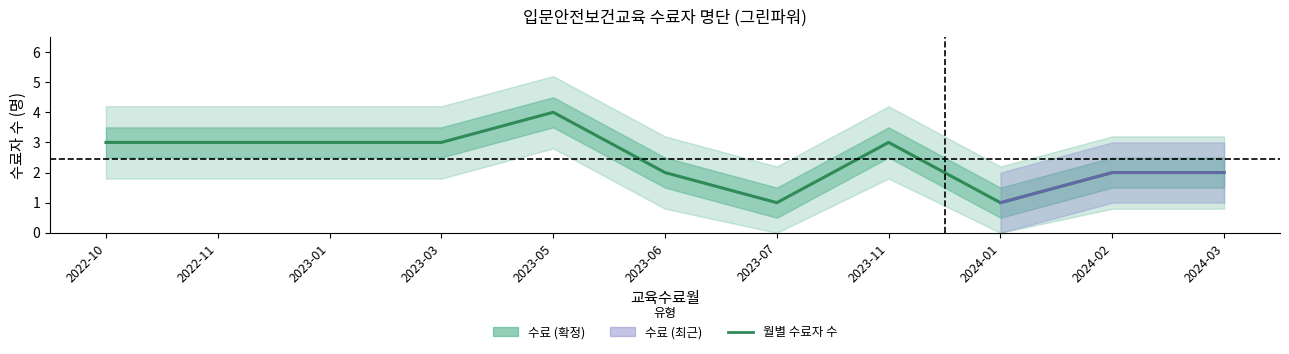

Rank the categories by value from lowest to highest.

2023-07, 2024-01, 2023-06, 2024-02, 2024-03, 2022-10, 2022-11, 2023-01, 2023-03, 2023-11, 2023-05